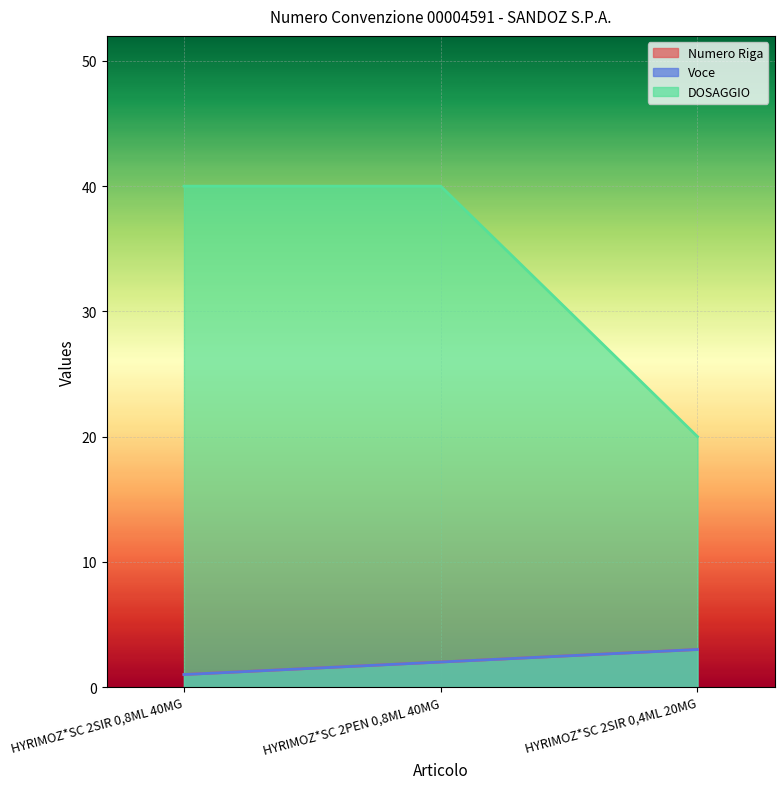

What is the sum of the Voce values at HYRIMOZ*SC 2PEN 0,8ML 40MG and HYRIMOZ*SC 2SIR 0,8ML 40MG?

3